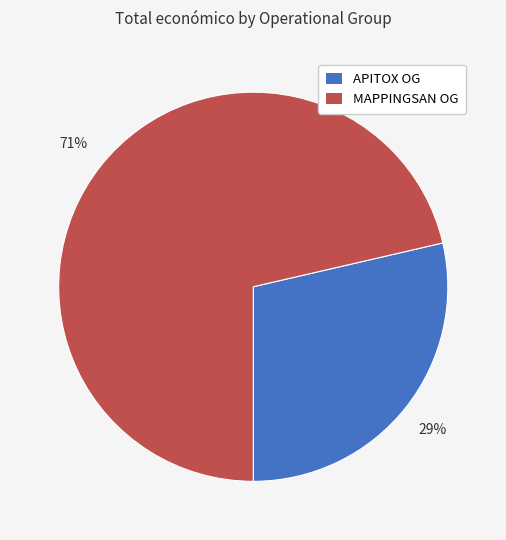

Does any single category account for the majority?

Yes